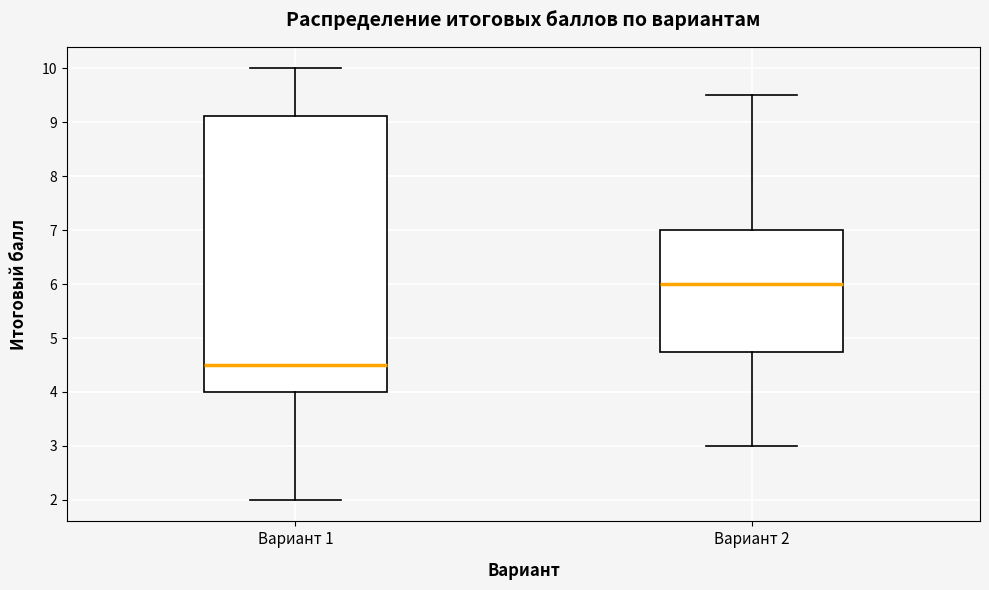

Where does the upper whisker of the box for Вариант 2 end on the y-axis? The values are not printed on the chart, so give them approximately, as read against the axis.

9.5